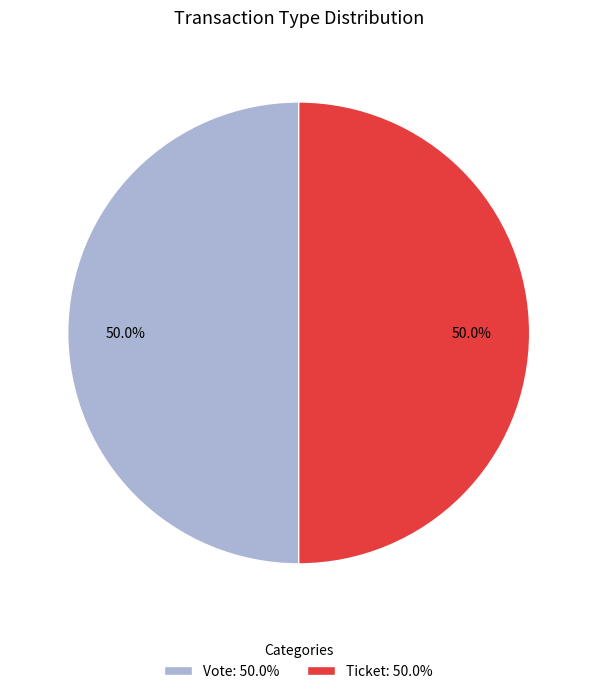

Combined, what portion of the pie is Ticket: 50.0% and Vote: 50.0%?

100.0%